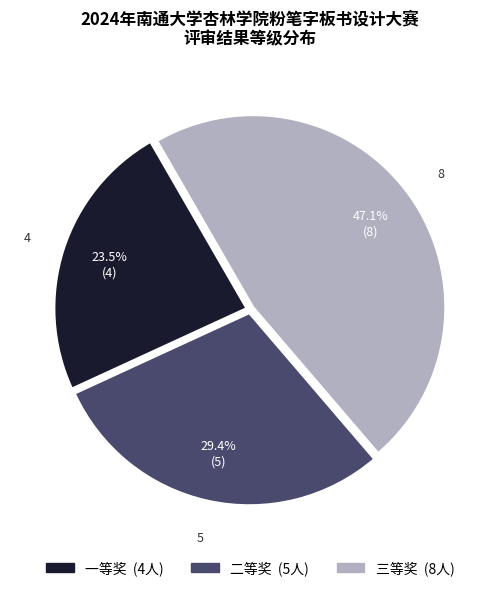

Does any single category account for the majority?

No